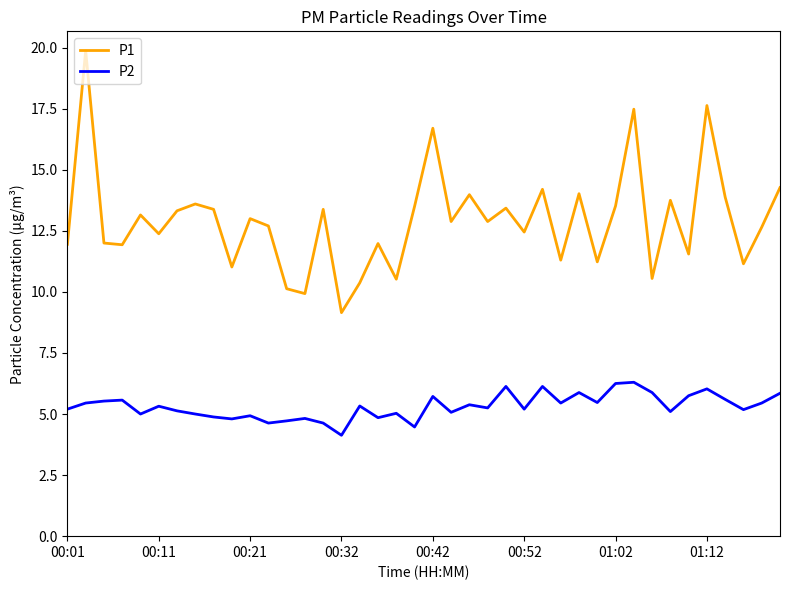

True or false: P1 and P2 intersect in this chart.

False